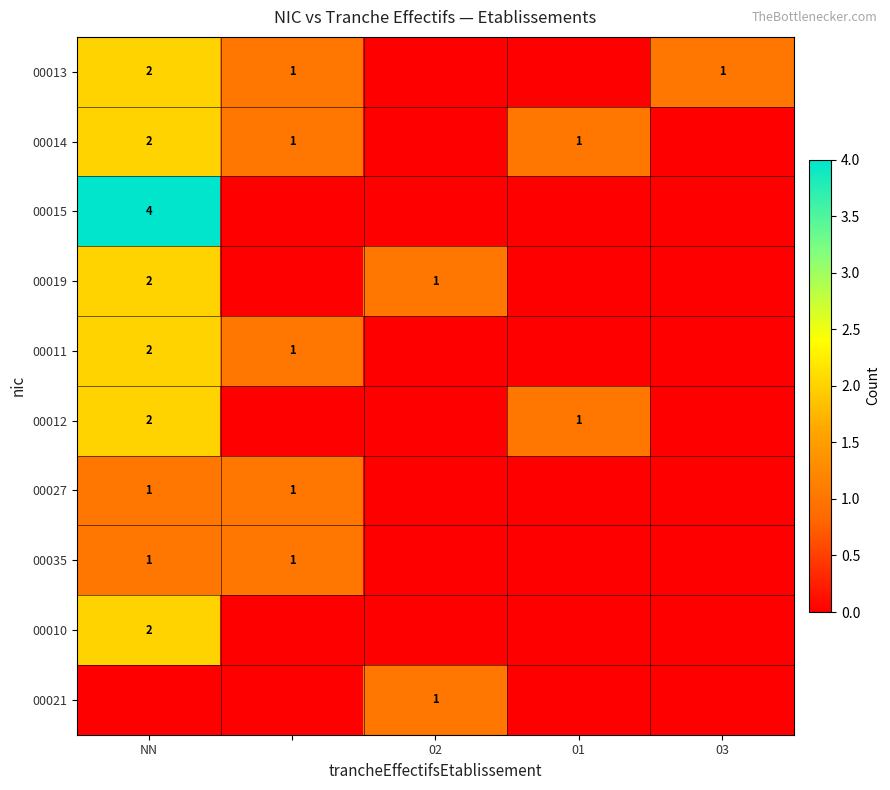

The value of 00021 at 02 is 1. True or false?

True